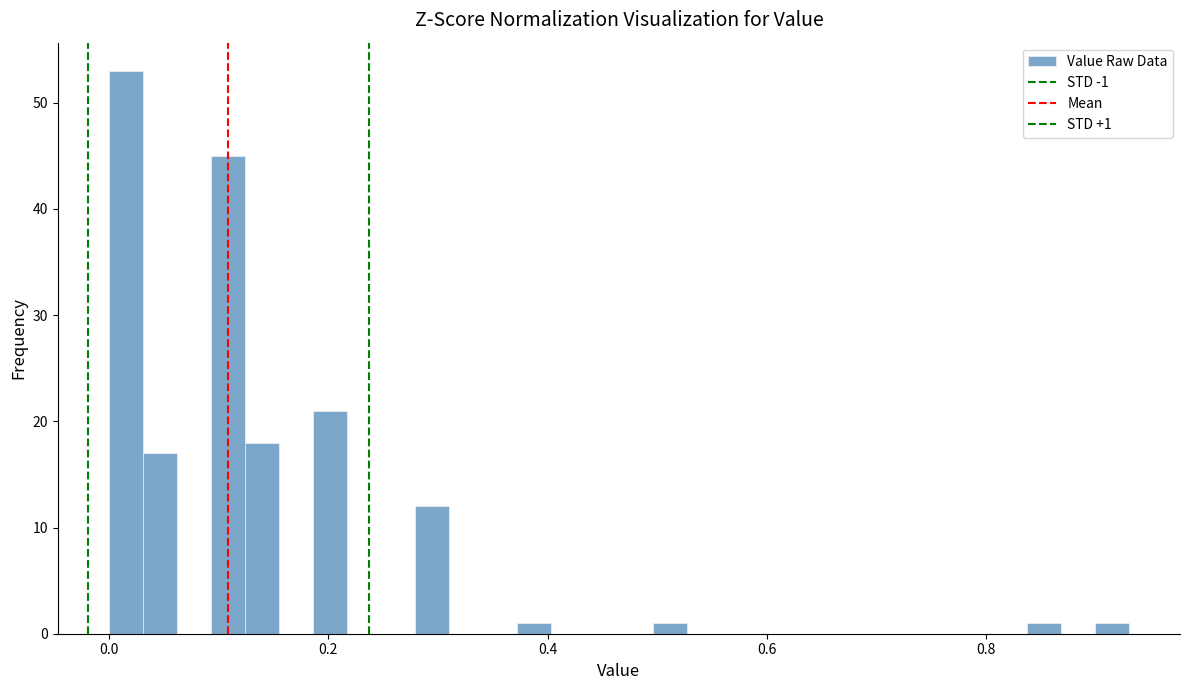

Around what value on the x-axis is the tallest bar? Give the approximate position of its centre, as read against the axis.

0.02